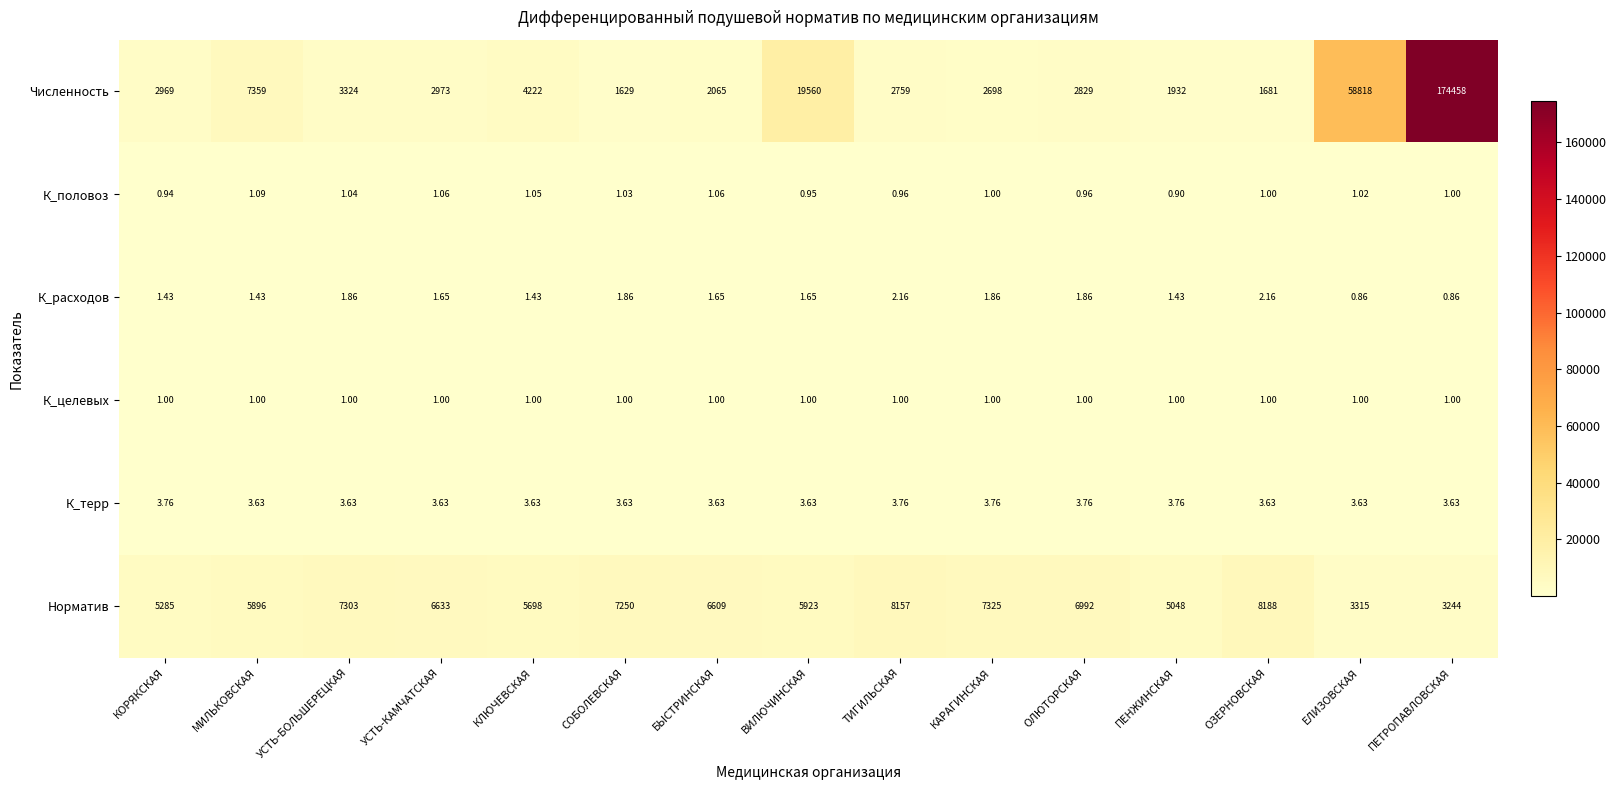

At which category is the sum across all series the highest?

ПЕТРОПАВЛОВСКАЯ